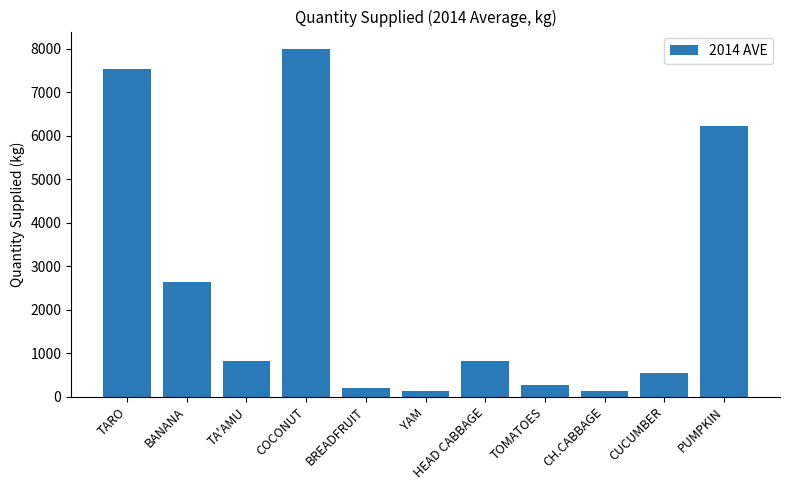

Where is the data nearest to the value 4061?

BANANA